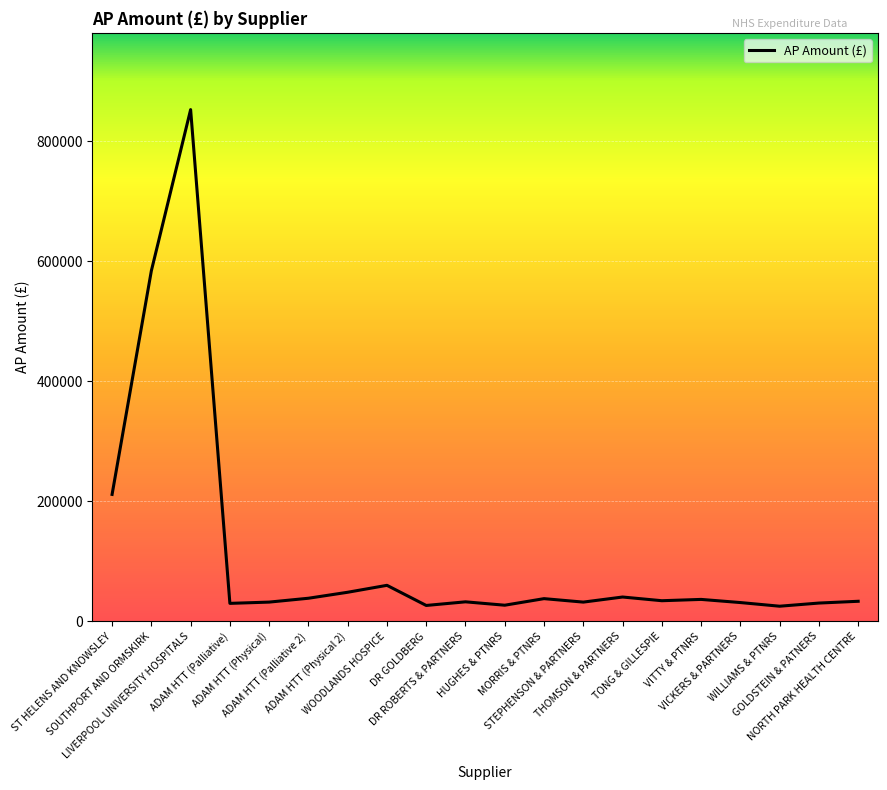

Where is the data nearest to the value 439049?

SOUTHPORT AND ORMSKIRK